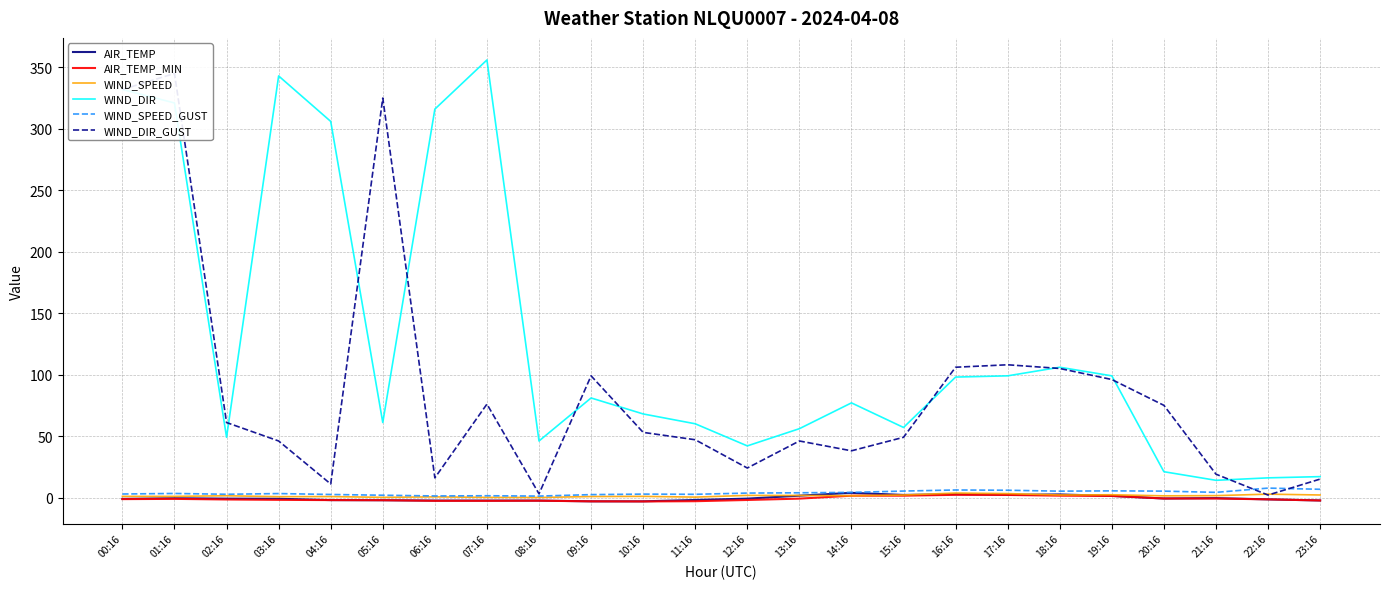

Which series has the largest total across all categories?

WIND_DIR